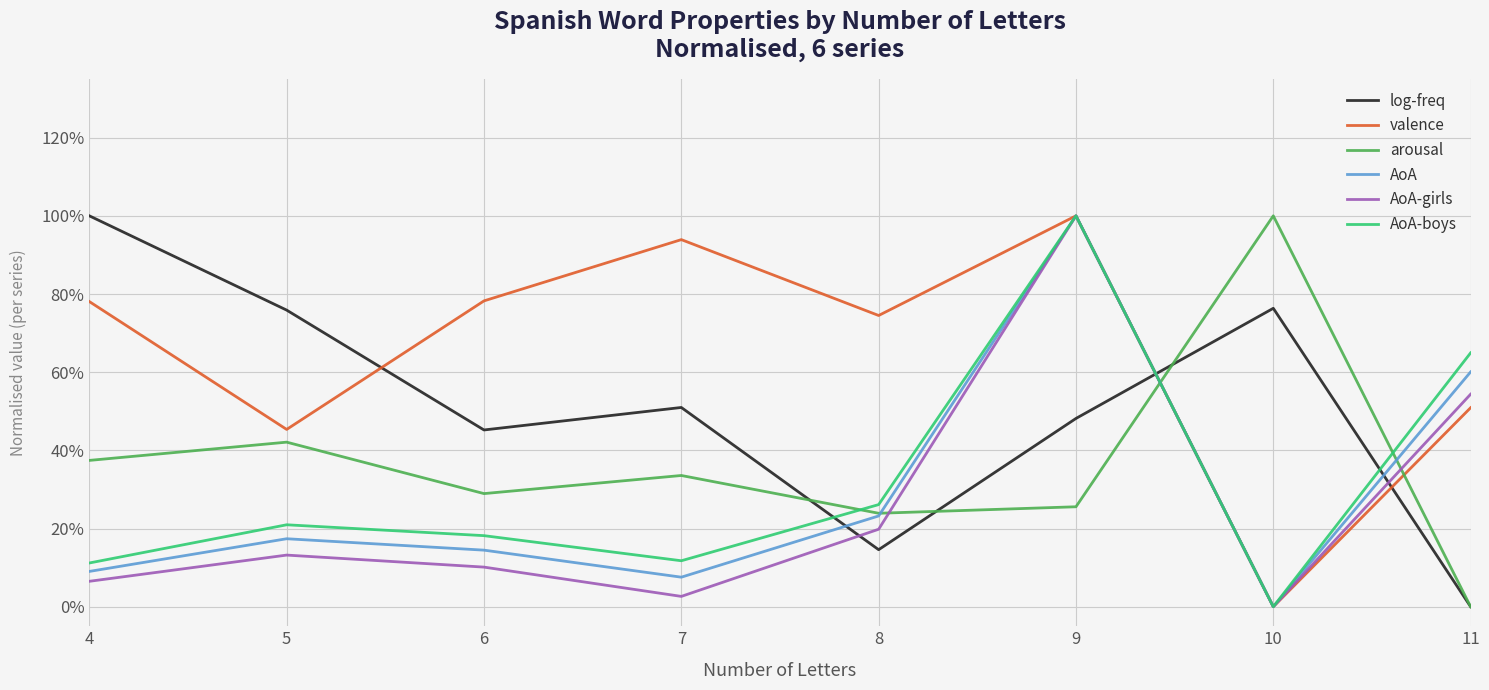

Which series changed the most between 4 and 5?

valence